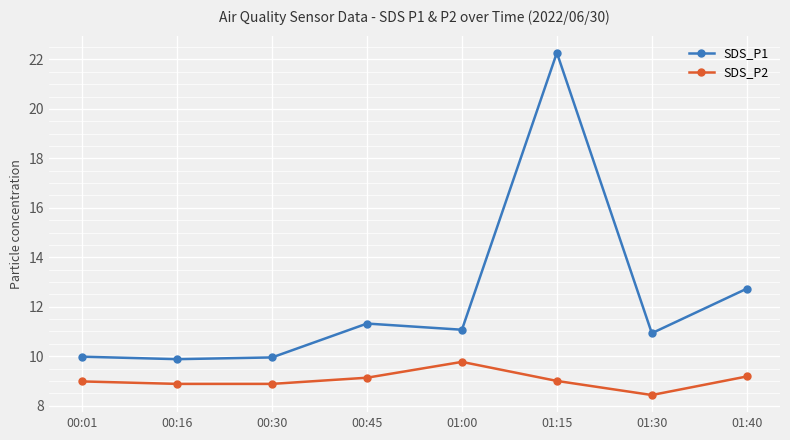

Read the SDS_P2 value at 01:30.

8.4